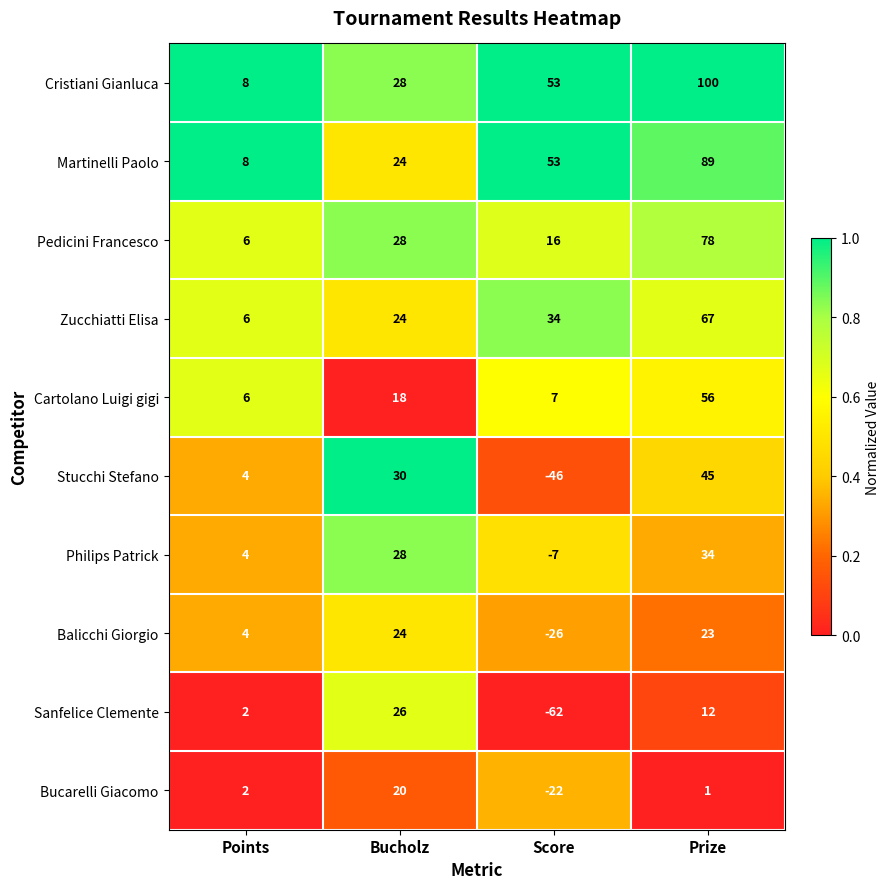

Is it true that Stucchi Stefano equals 45 at Prize?

True